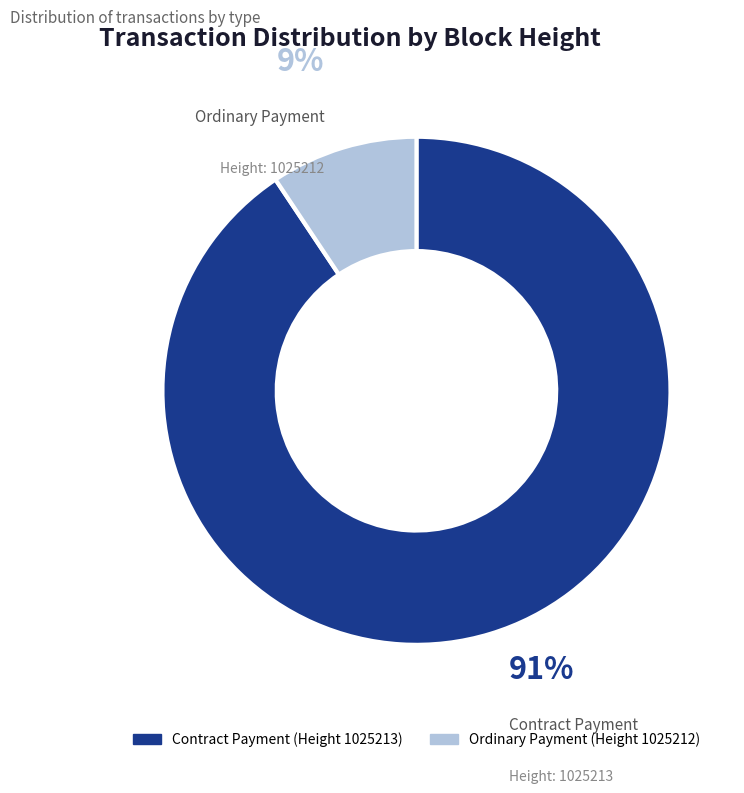

Which slice is the largest?

Contract Payment (Height 1025213)